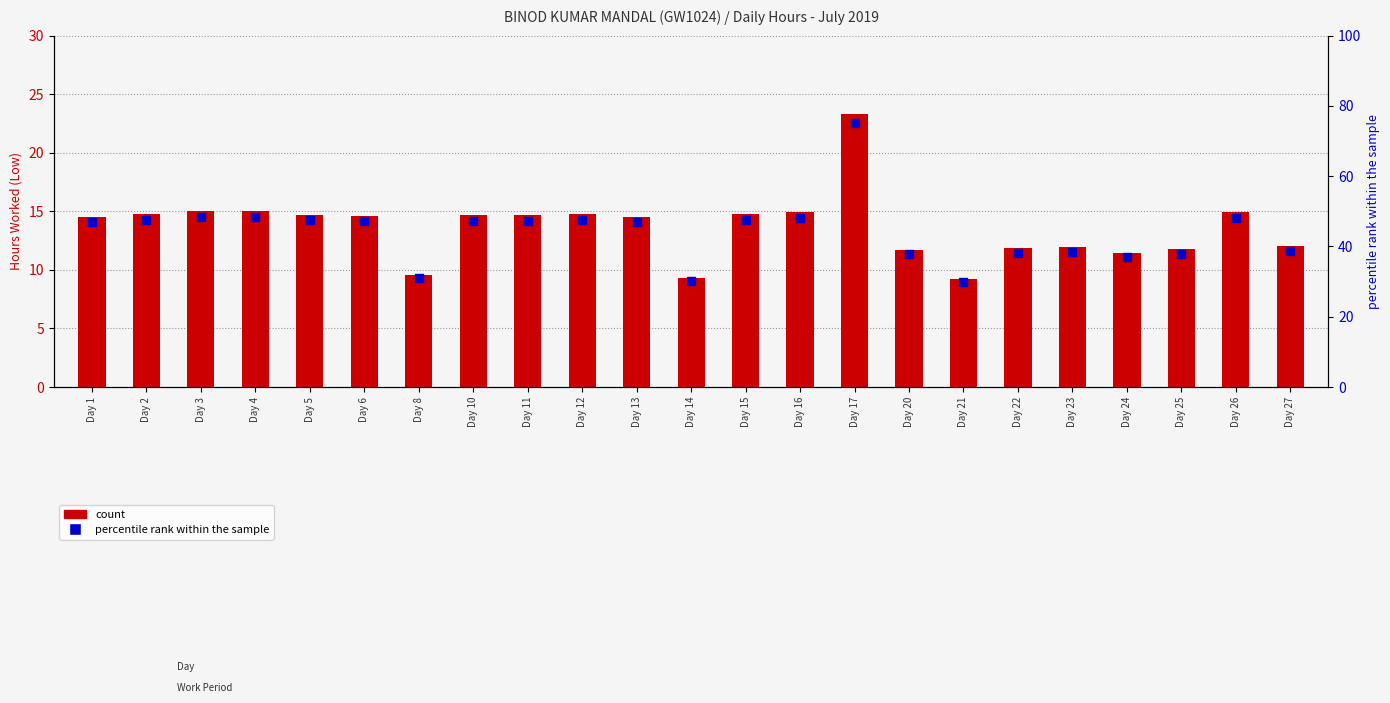

Which series reaches the minimum Y coordinate?

count